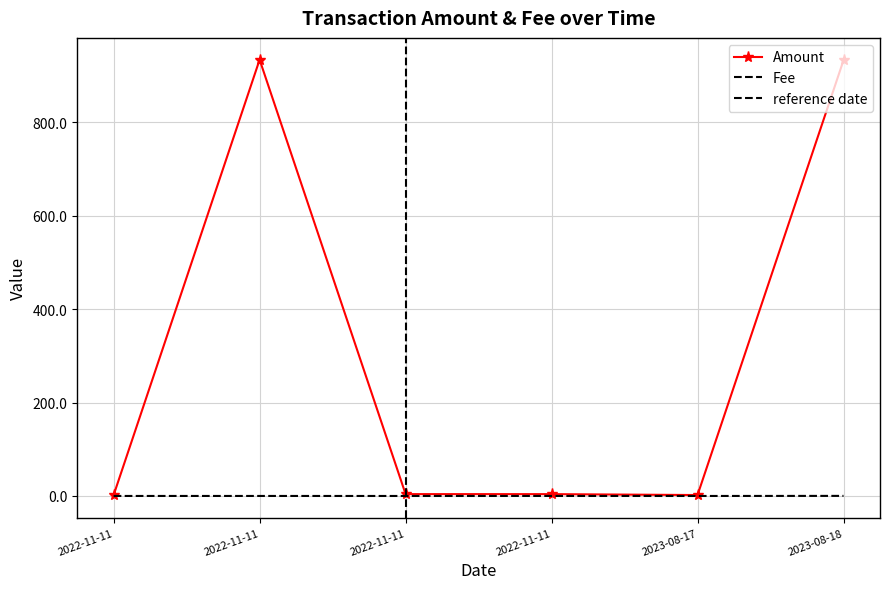

True or false: Fee and Amount intersect in this chart.

False